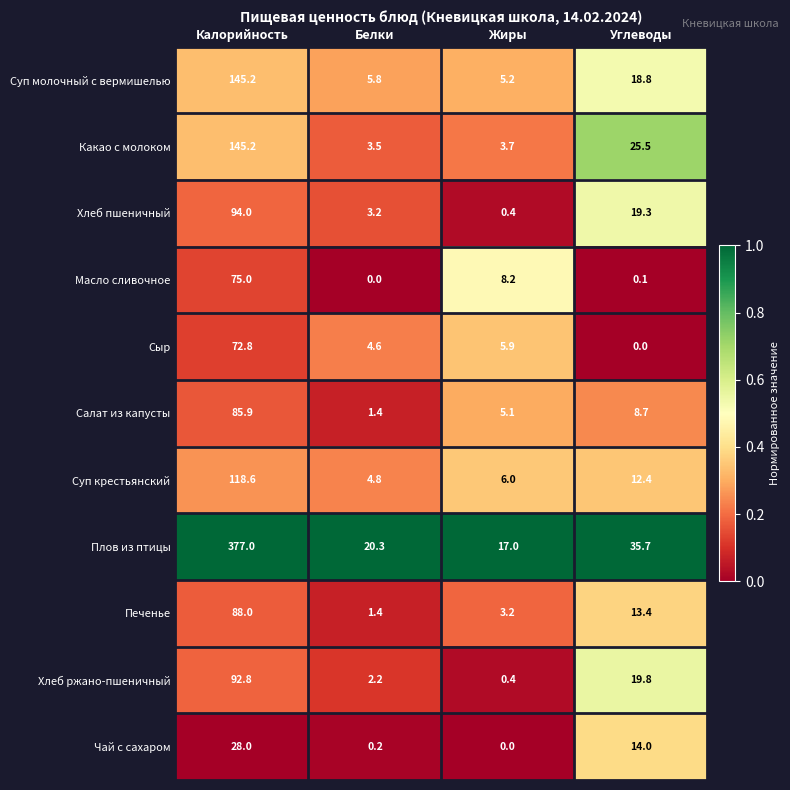

Which category has the highest value across all series?

Калорийность